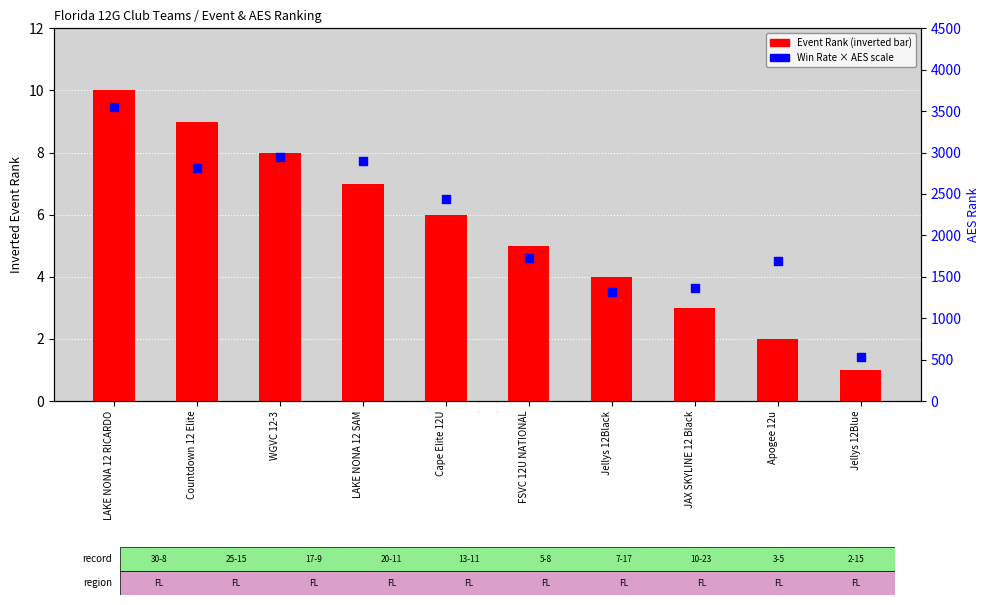

Is the value of Event Rank (inverted) at Jellys 12Blue greater than the value of Win Rate (scaled) at LAKE NONA 12 SAM?

No